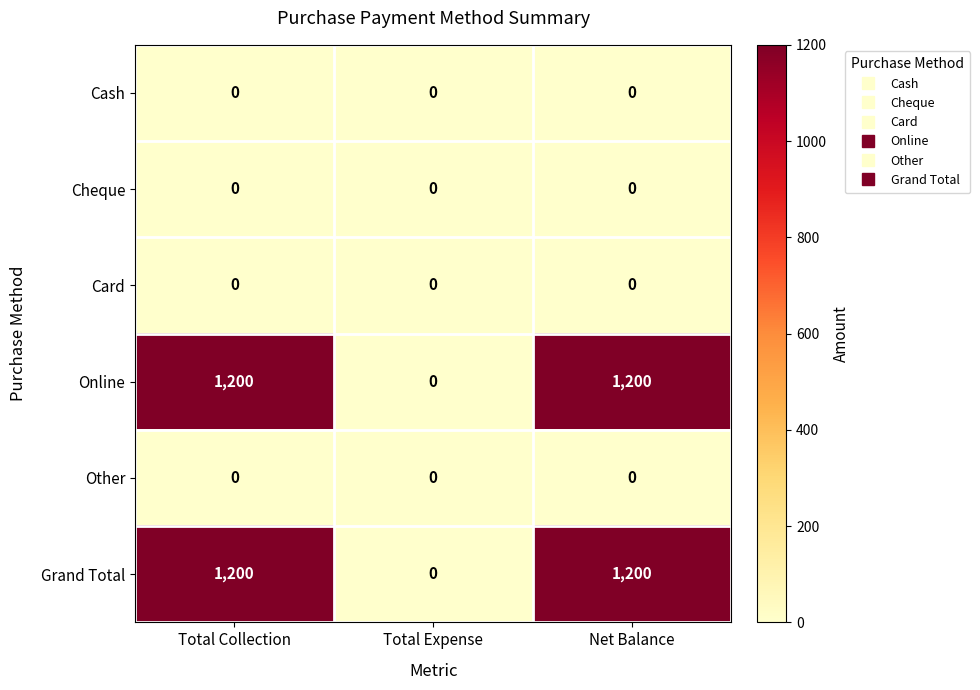

At how many categories does at least one series exceed 569?

2